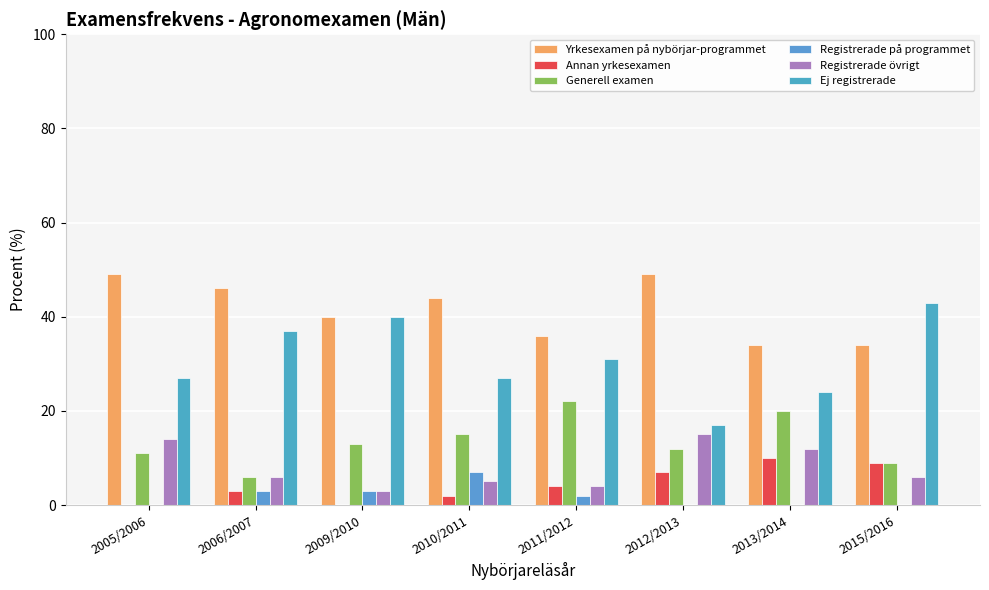

Which series has the widest spread of values?

Ej registrerade